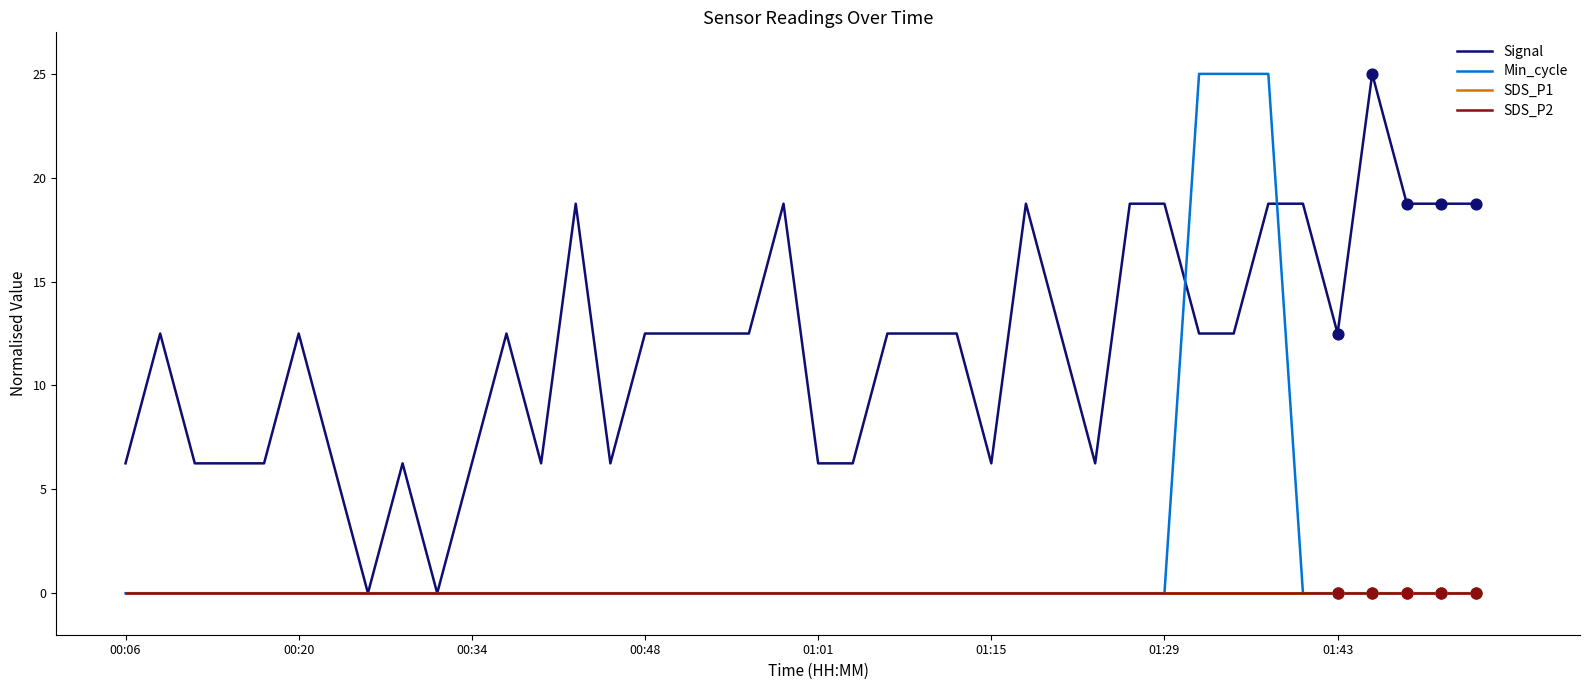

At which category is the sum across all series the highest?

33